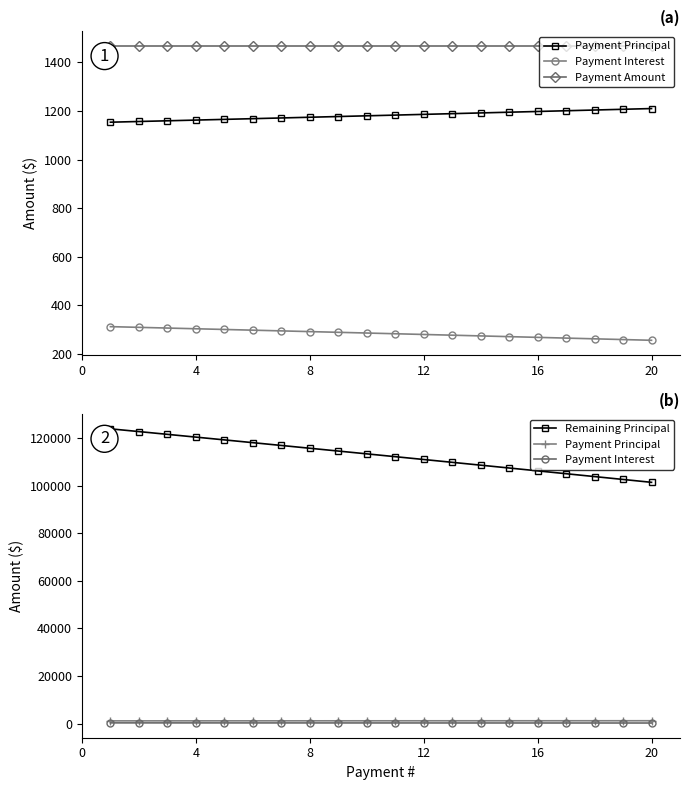

Rank the series by their maximum value, from lowest to highest.

Payment Interest, Payment Principal, Payment Amount, Remaining Principal